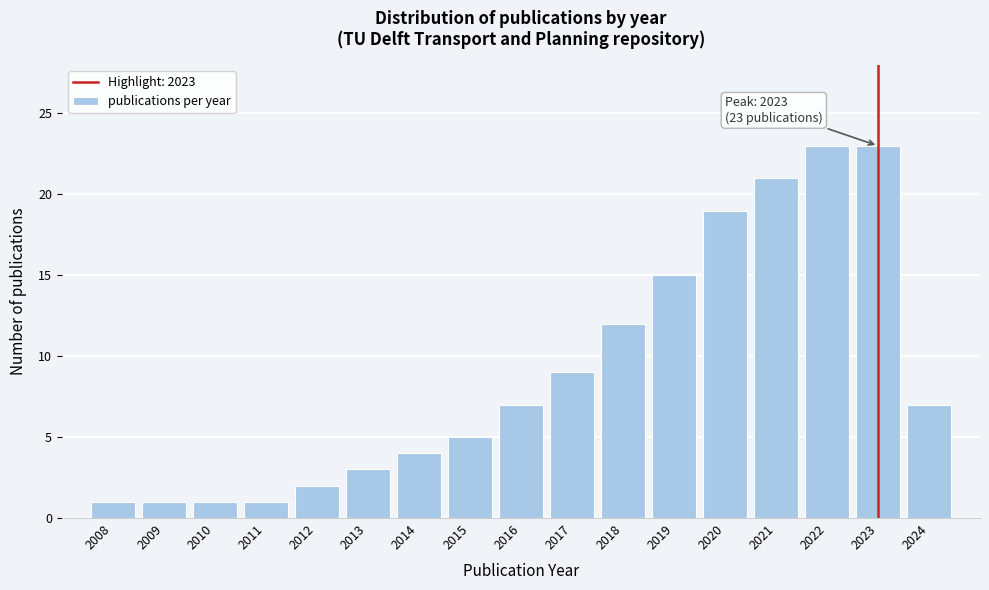

Reading left to right, transcribe all the data shown in this chart.

1	1	1	1	2	3	4	5	7	9	12	15	19	21	23	23	7